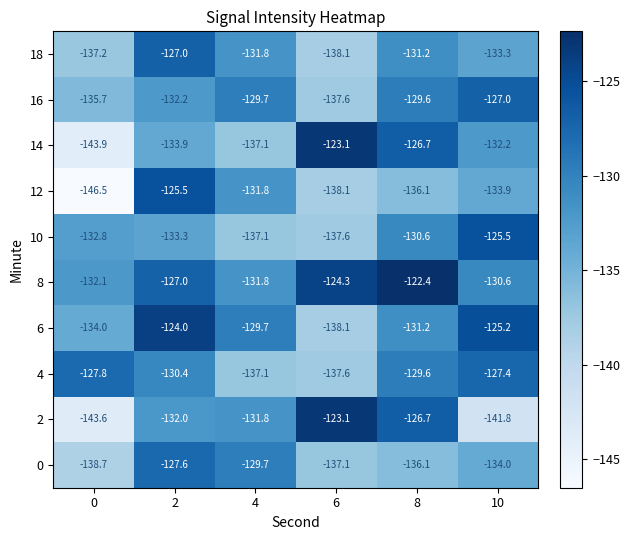

At which category is the sum across all series the highest?

2